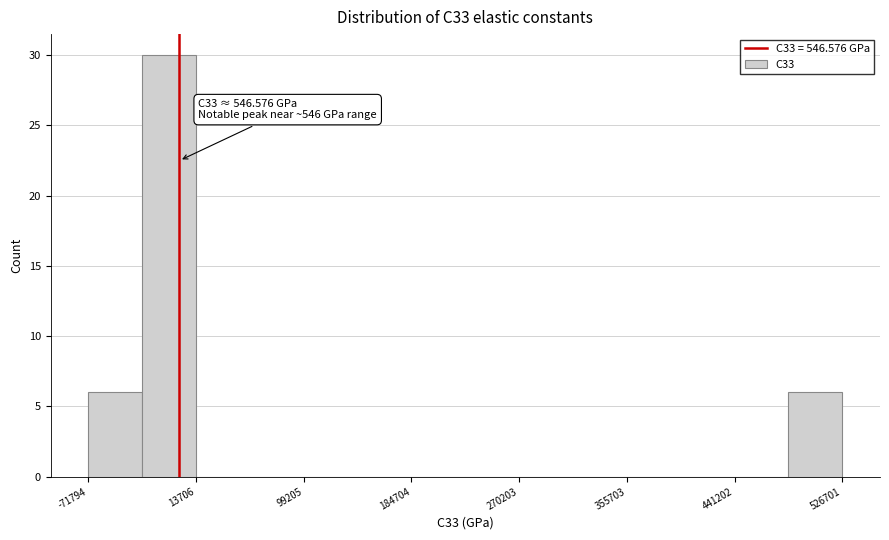

Over which range of the x-axis is the bar tallest?

-30000 to 10000